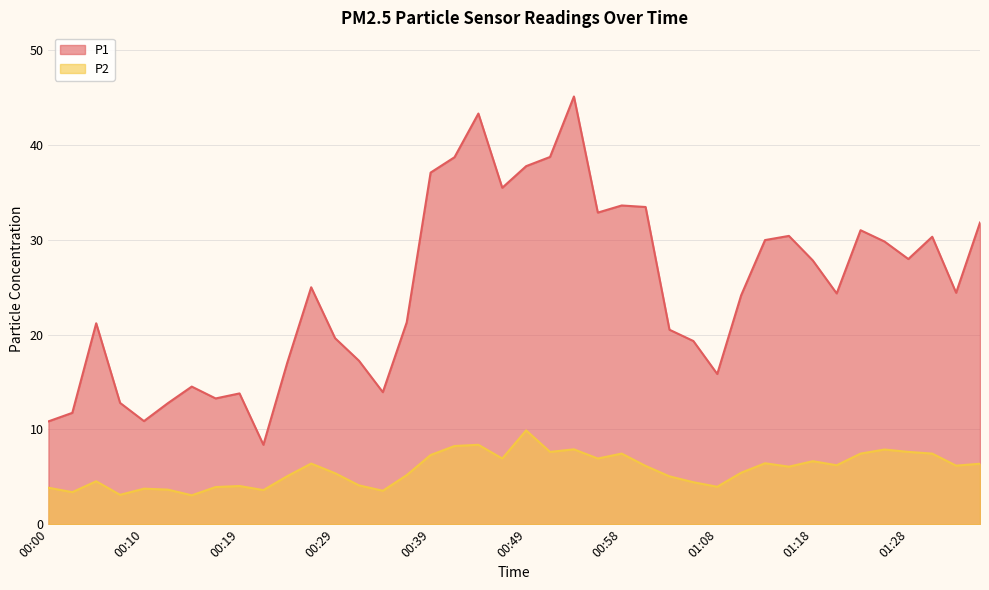

Is the value of P2 at 00:54 greater than the value of P1 at 00:34?

No